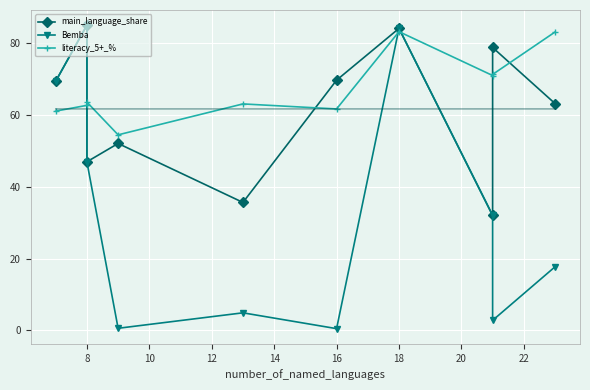

The value of main_language_share at 18 is 42.3. True or false?

False